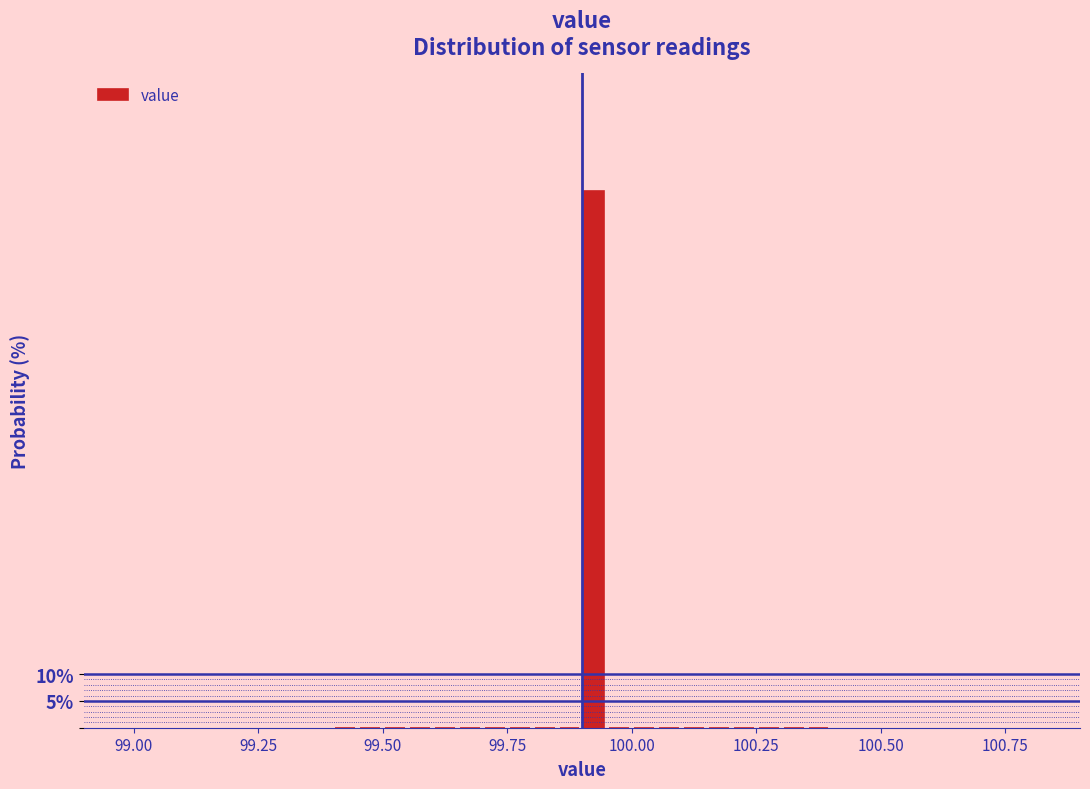

Around what value on the x-axis is the tallest bar? Give the approximate position of its centre, as read against the axis.

99.95